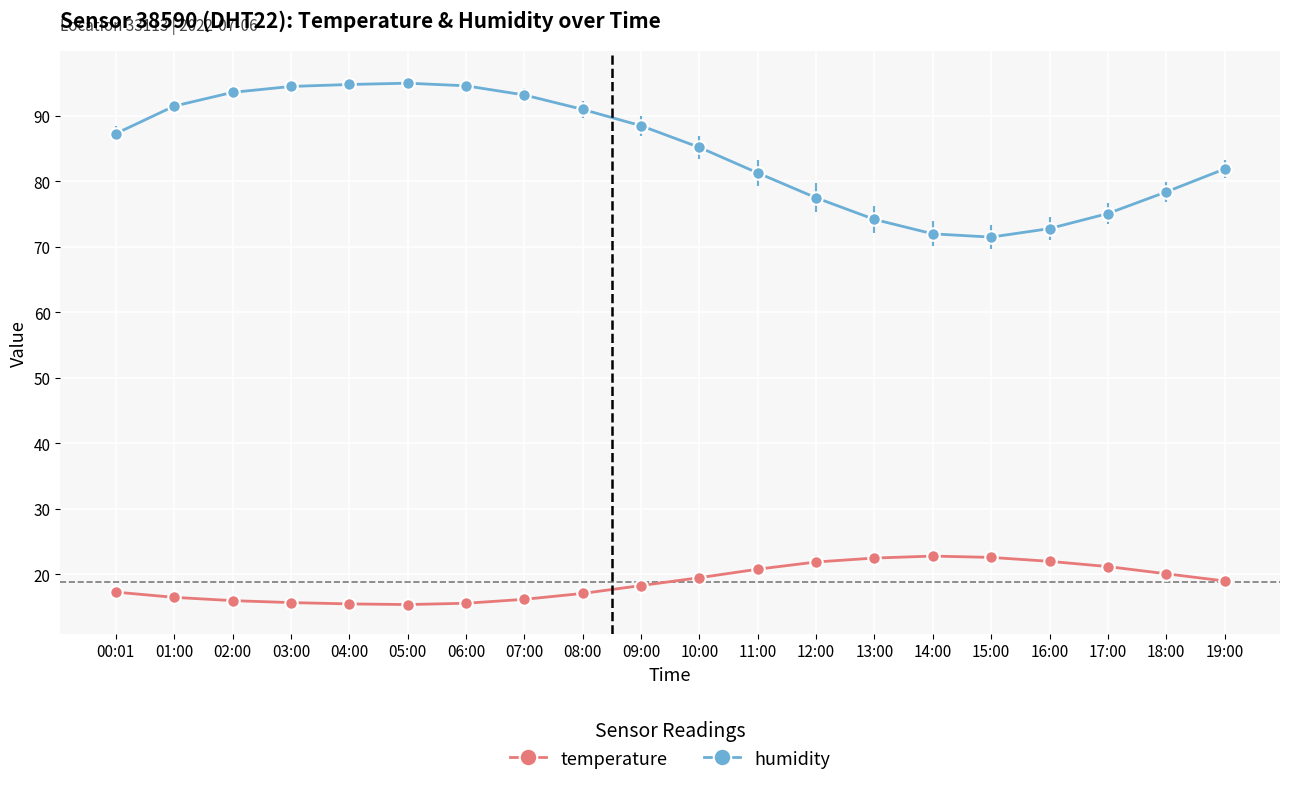

What is the greatest value displayed?

95.0